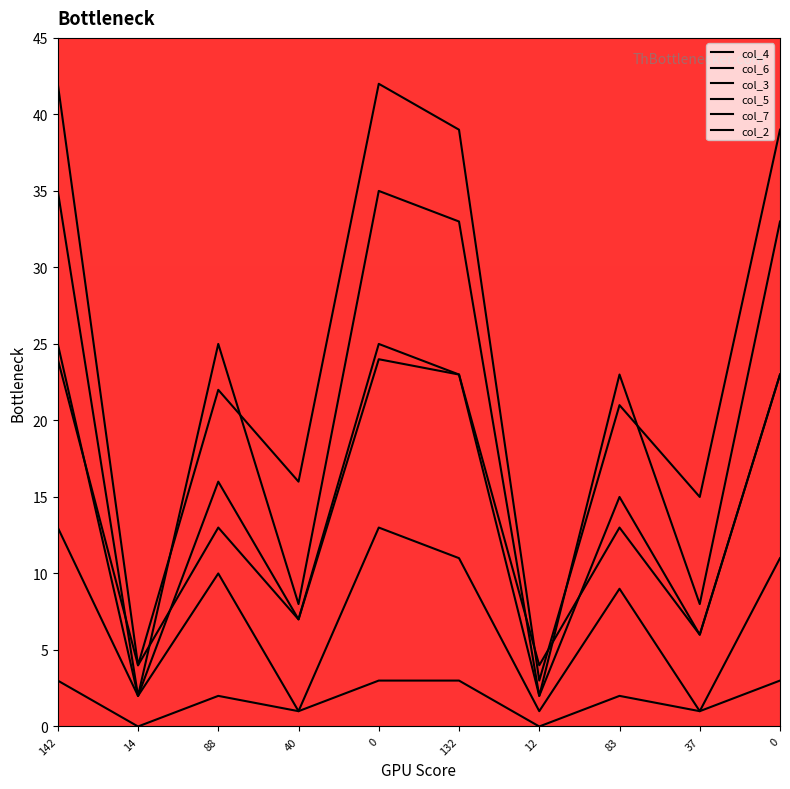

List the series in order of their peak value, lowest first.

col_2, col_7, col_3, col_6, col_5, col_4